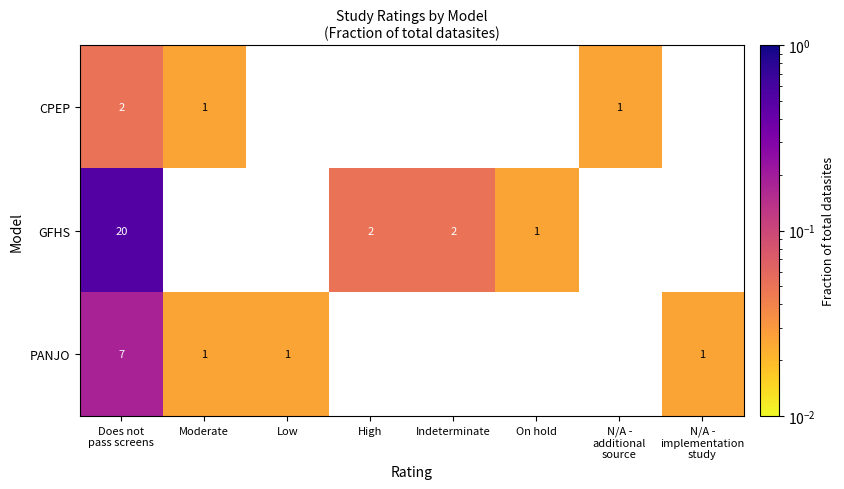

At which category is the sum across all series the highest?

Does not
pass screens